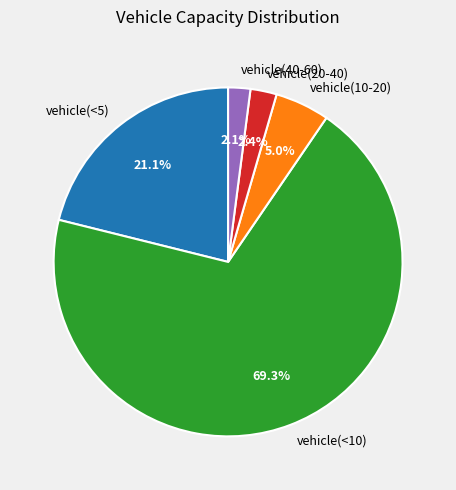

To the nearest percent, what is the average slice percentage?

20%